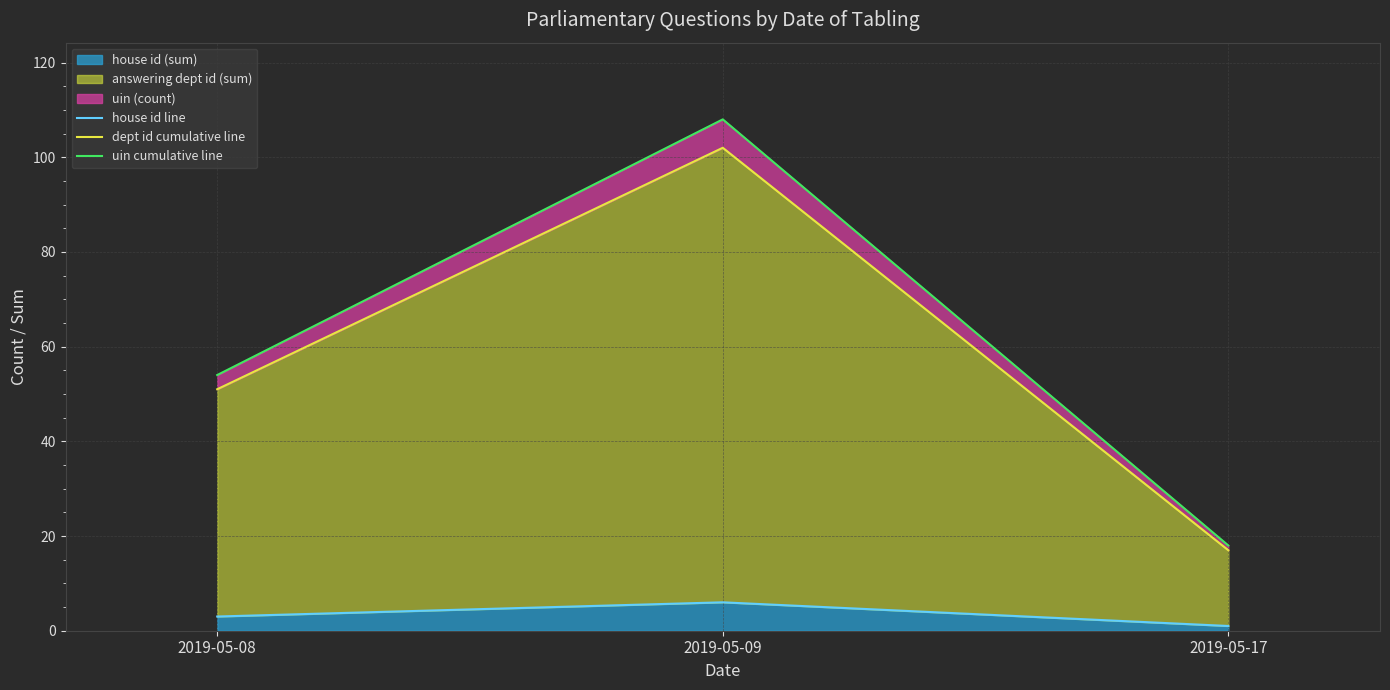

Rank the categories by dept id cumulative line value from lowest to highest.

2019-05-17, 2019-05-08, 2019-05-09